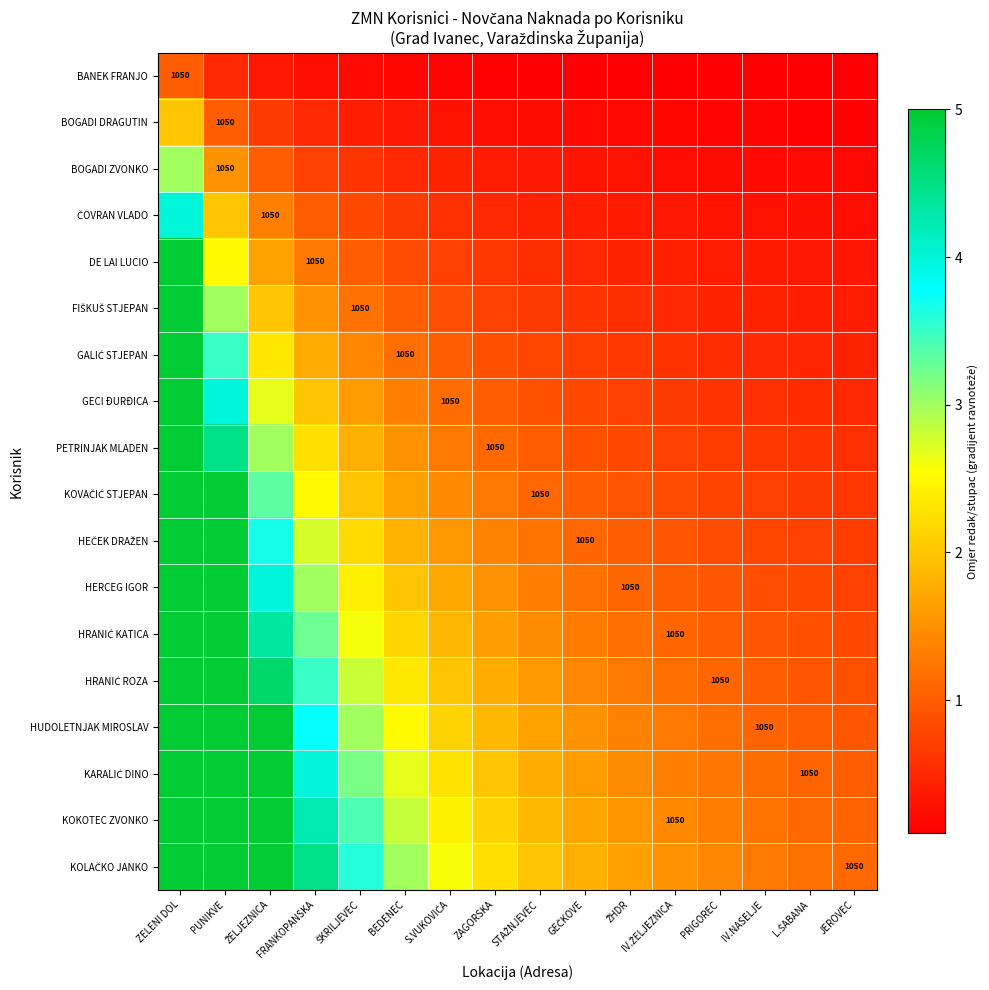

What is the spread (max minus min) of values at IV.NASELJE?

1.2